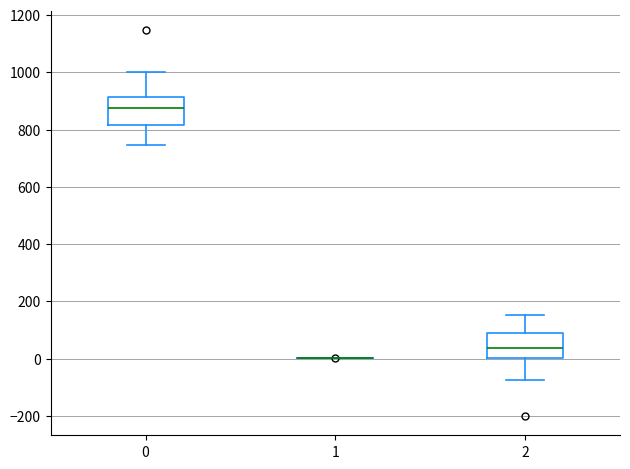

Reading left to right, read every box against the y-axis: the position of its median line, the range the box covers, and the ends of its whiskers. The values are not printed on the chart, so give them approximately, as read against the axis.

0: median 880, box 820 to 920, whiskers 740 to 1000
1: box collapsed to a line at 0, whiskers 0 to 0
2: median 40, box 0 to 80, whiskers -80 to 160